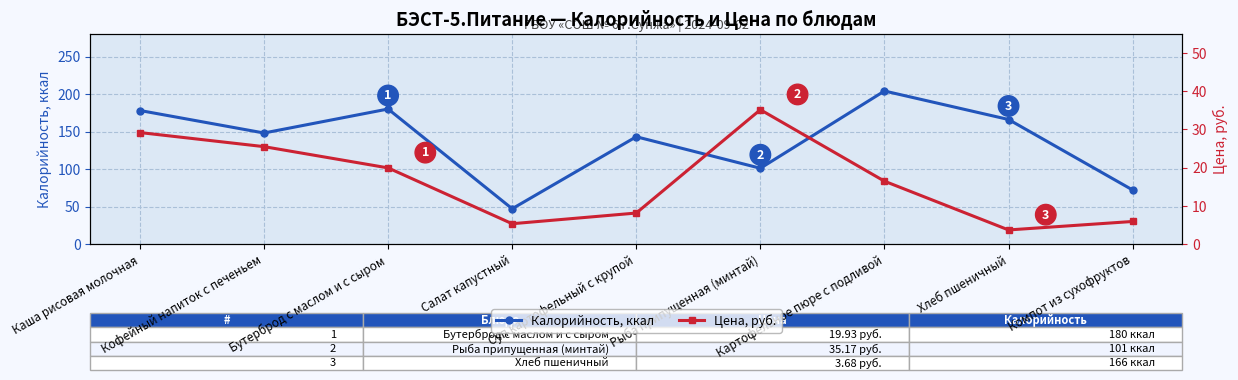

Which series has the largest range (max minus min)?

Калорийность, ккал